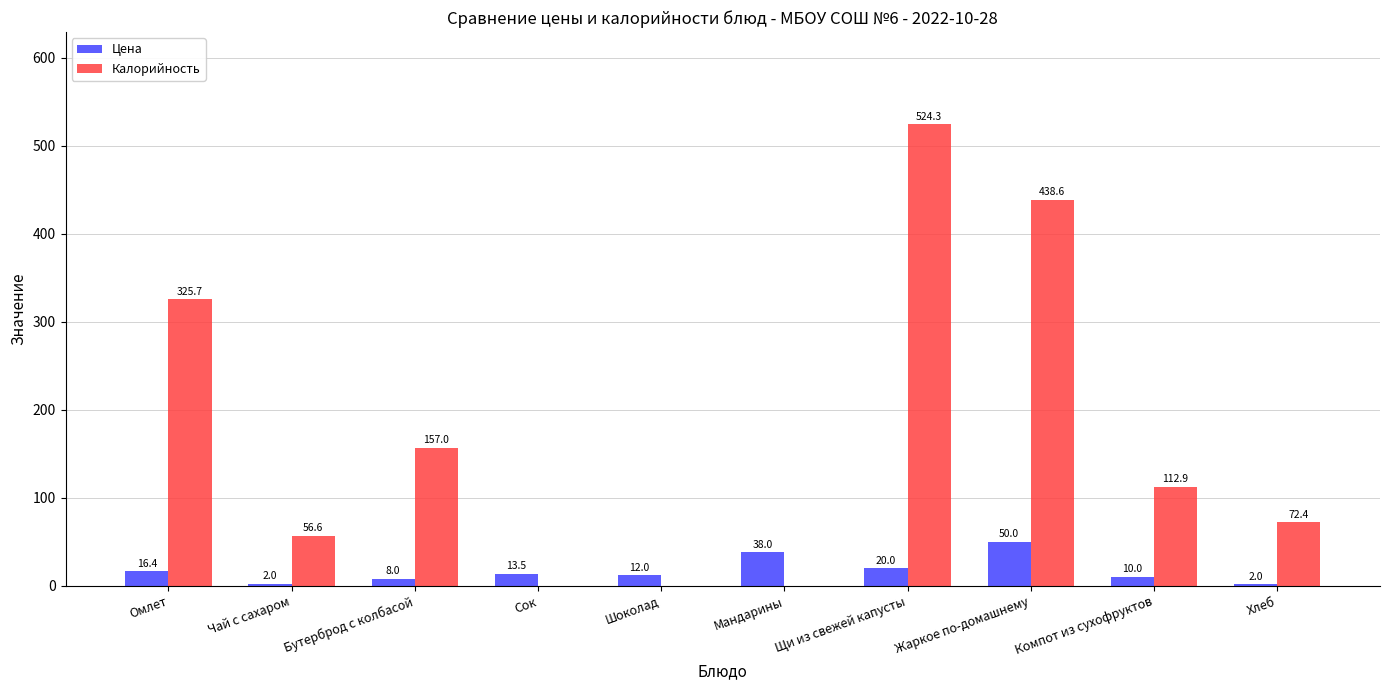

What is the maximum value for Калорийность?

524.3